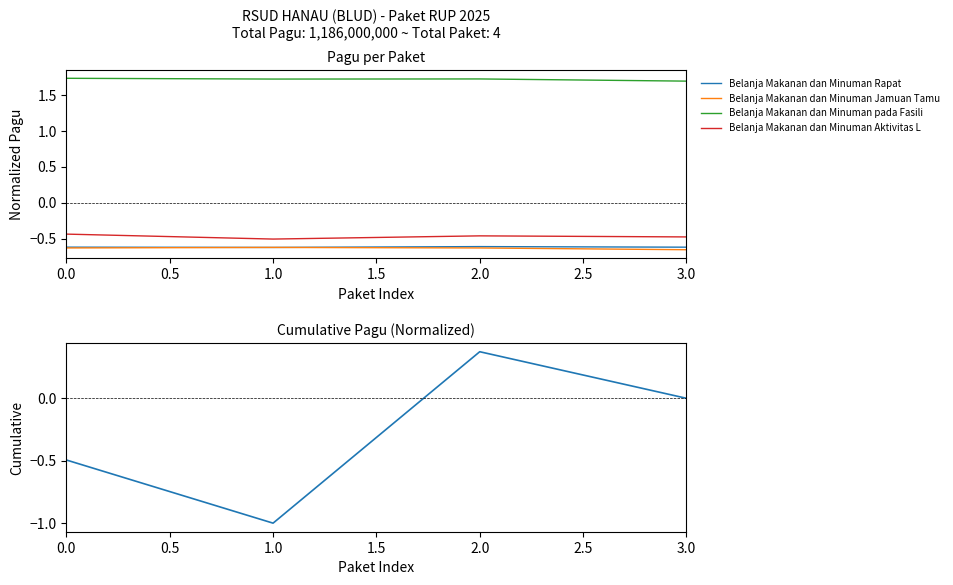

What is the total value across all series at 1.5?

-0.1